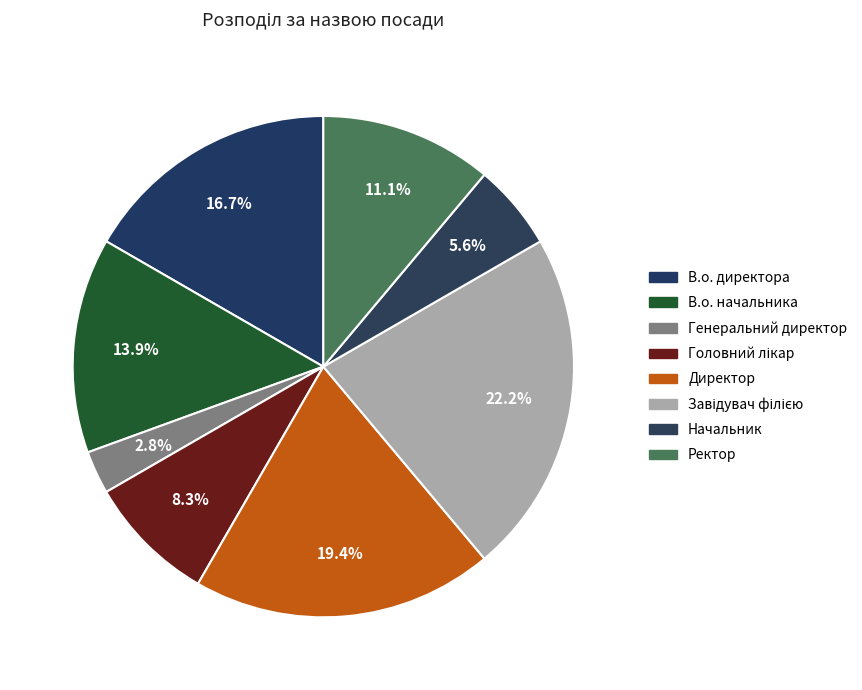

What is the total percentage of Завідувач філією and Ректор?

33.3%